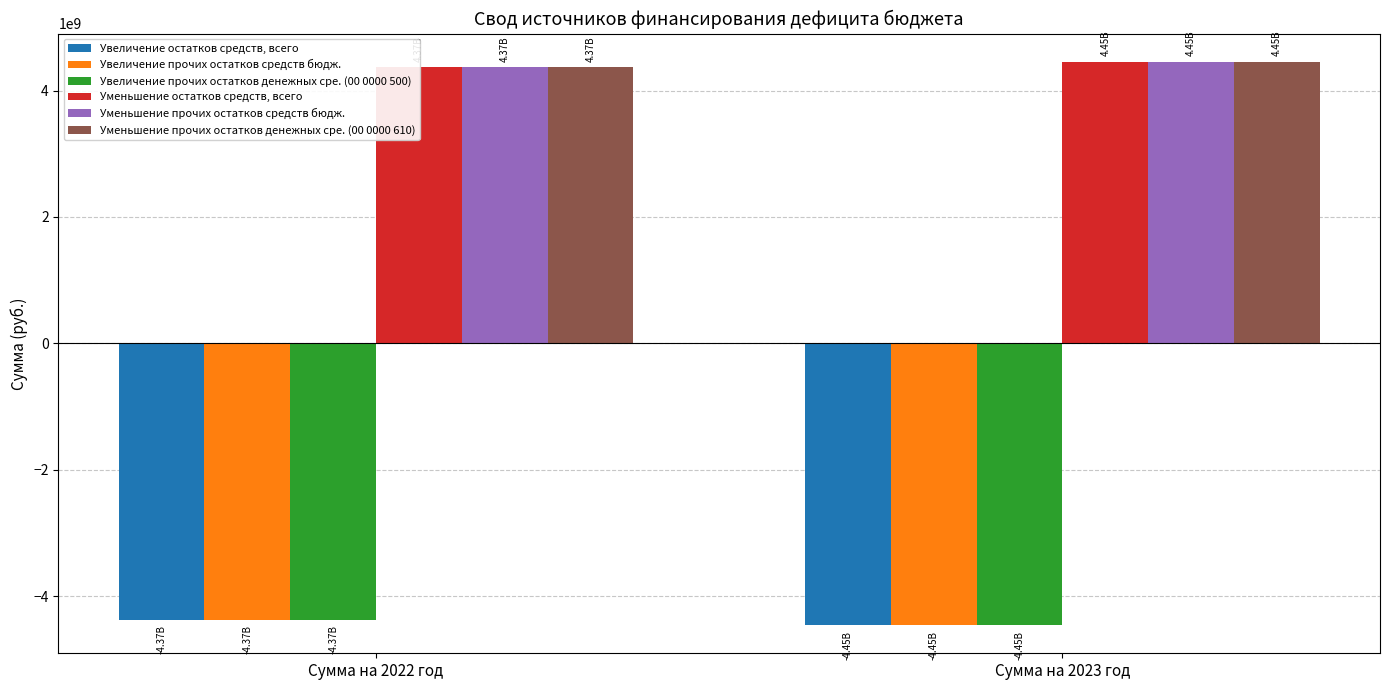

Reading right to left, list all the values displayed in this chart.

Увеличение остатков средств, всего: Сумма на 2023 год=-4454804041.4	Сумма на 2022 год=-4367302060.0
Увеличение прочих остатков средств бюдж.: Сумма на 2023 год=-4454804041.4	Сумма на 2022 год=-4367302060.0
Увеличение прочих остатков денежных сре. (00 0000 500): Сумма на 2023 год=-4454804041.4	Сумма на 2022 год=-4367302060.0
Уменьшение остатков средств, всего: Сумма на 2023 год=4454804041.4	Сумма на 2022 год=4367302060.0
Уменьшение прочих остатков средств бюдж.: Сумма на 2023 год=4454804041.4	Сумма на 2022 год=4367302060.0
Уменьшение прочих остатков денежных сре. (00 0000 610): Сумма на 2023 год=4454804041.4	Сумма на 2022 год=4367302060.0